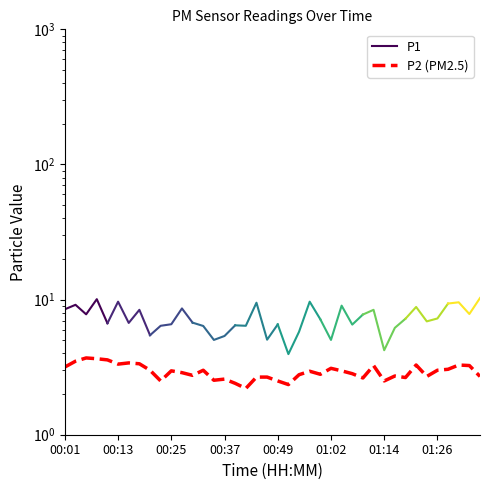

At which category does the chart reach its minimum across all series?

17